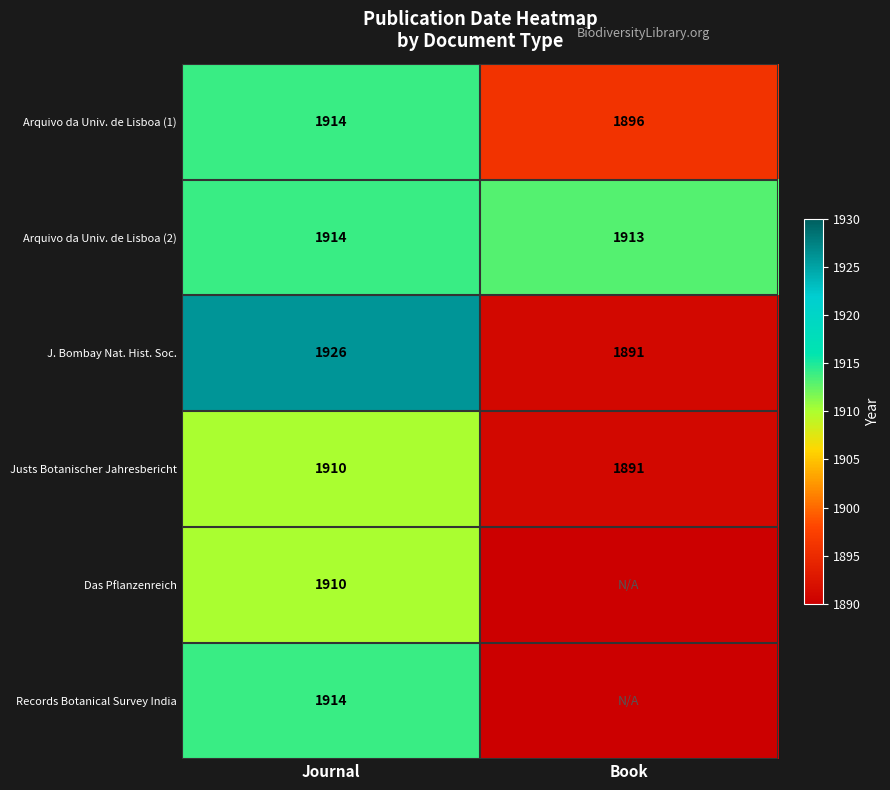

True or false: J. Bombay Nat. Hist. Soc. has a value of 1926 at Journal.

True